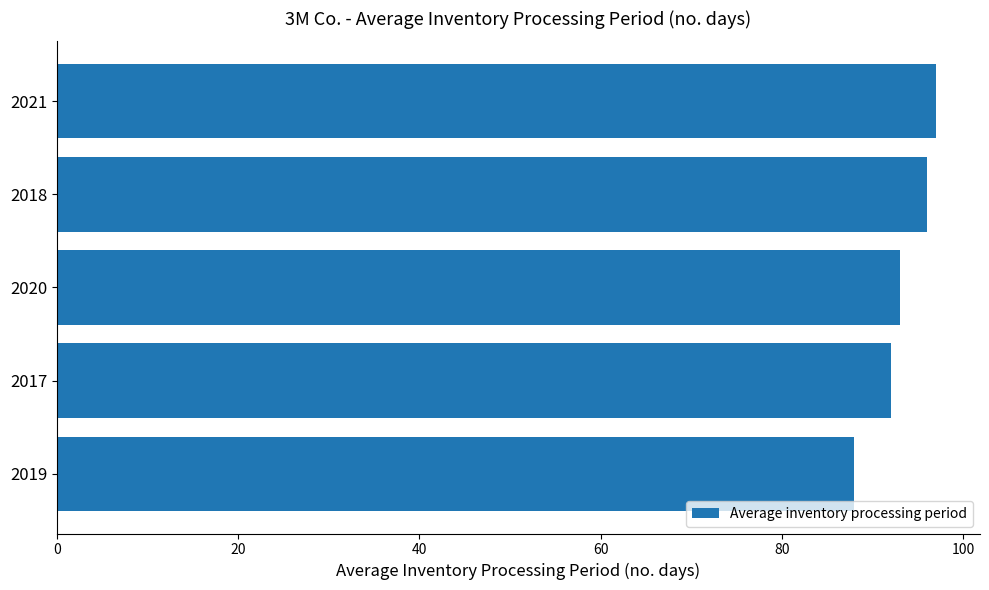

Where is the data nearest to the value 92?

2017